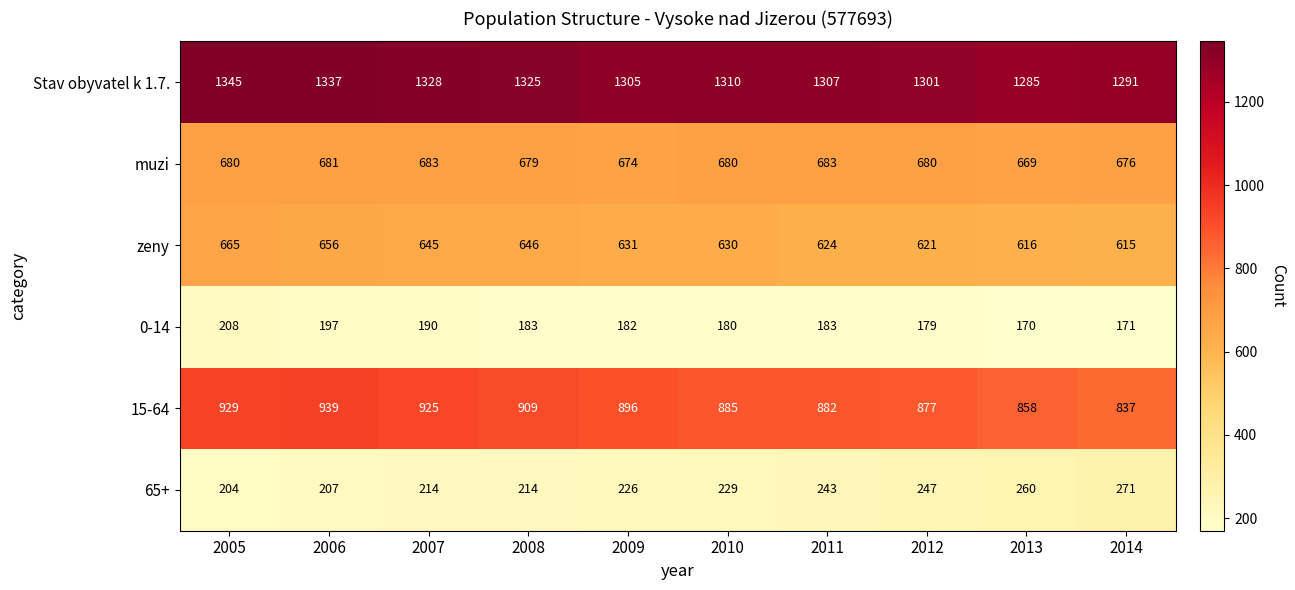

Which category has the lowest value across all series?

2013